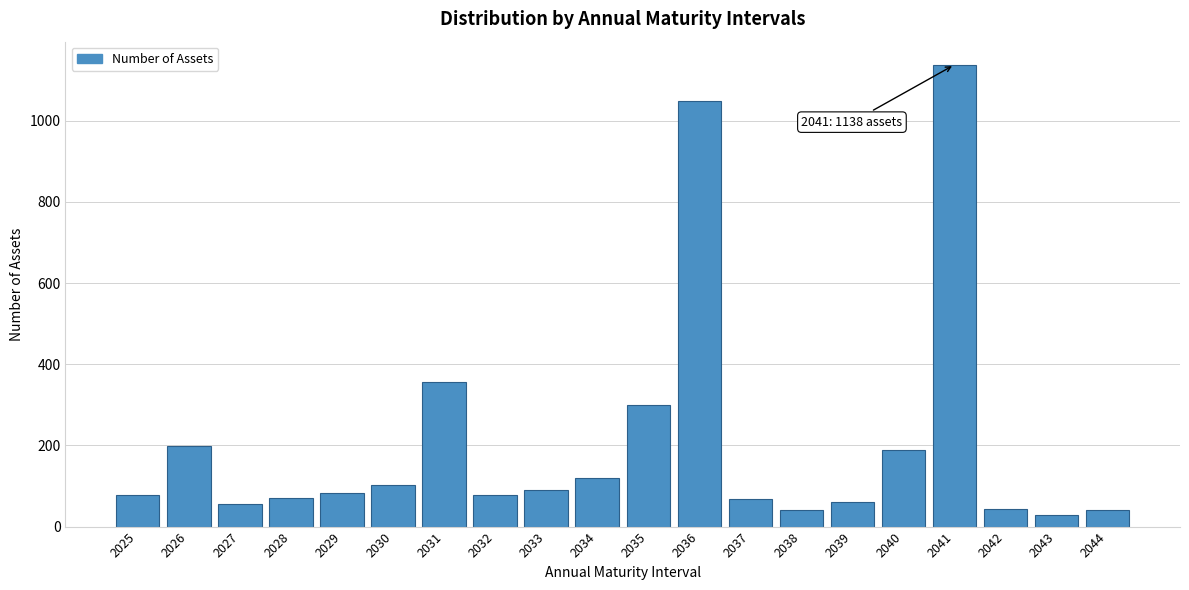

What is the value of the 15th bar from the left?

61